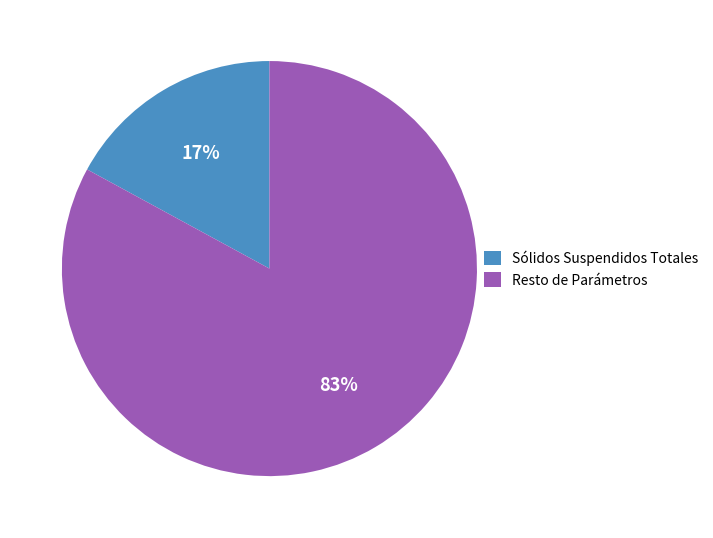

Is there any slice that represents more than half of the pie?

Yes